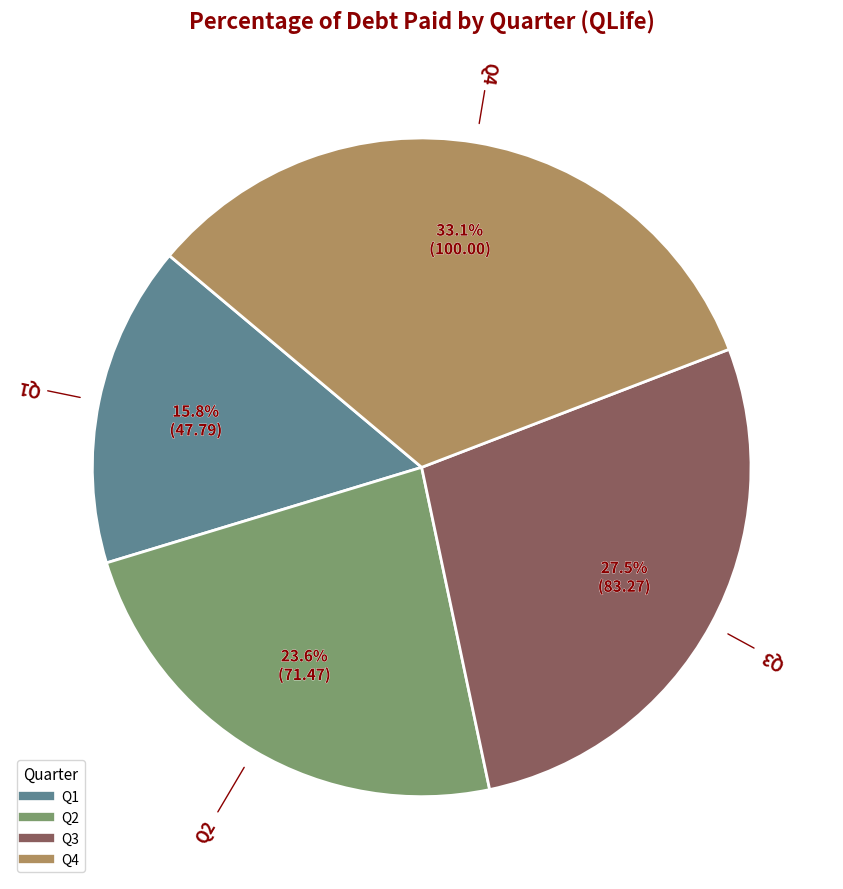

Approximately how many times larger is the value at Q1 compared to Q3?

0.6